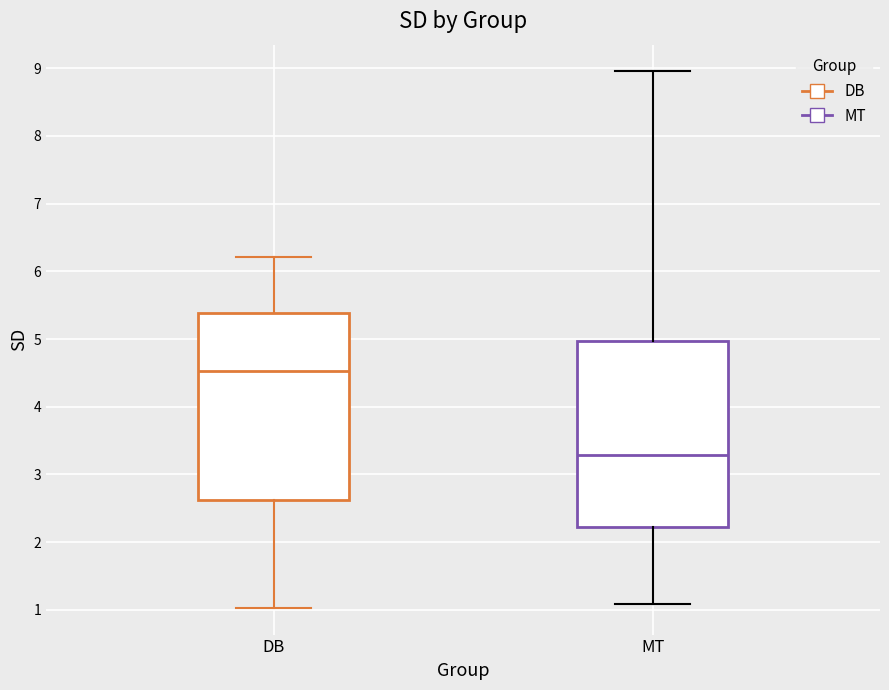

Which box has the lowest median line?

MT